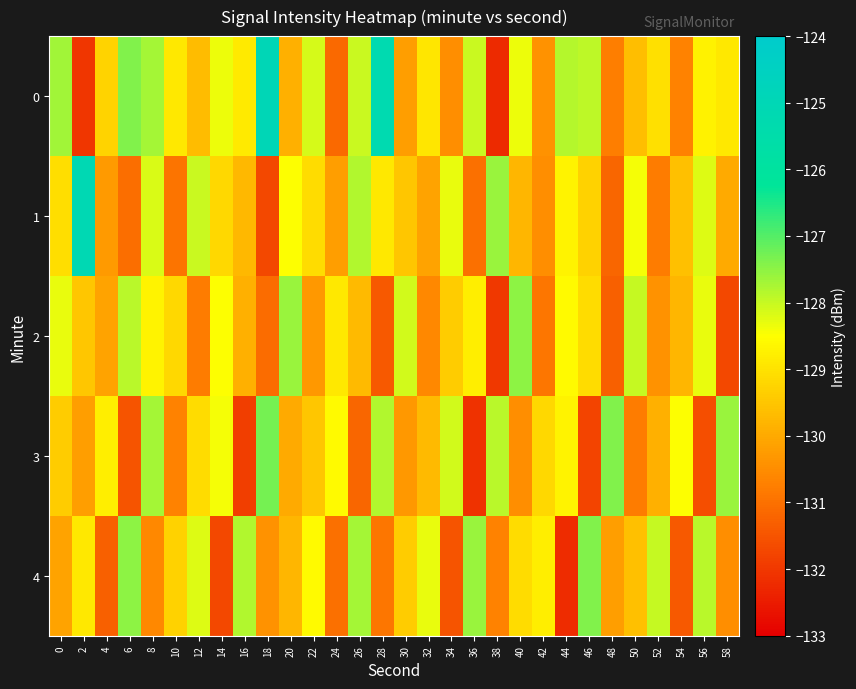

Reading left to right, what are all the values shown in this chart?

0: 0=-127.7	2=-132.0	4=-129.3	6=-127.4	8=-127.7	10=-128.9	12=-129.7	14=-128.3	16=-128.9	18=-125.0	20=-129.9	22=-128.1	24=-131.1	26=-128.0	28=-125.3	30=-130.2	32=-129.0	34=-130.5	36=-128.0	38=-132.3	40=-128.3	42=-130.4	44=-127.8	46=-127.9	48=-130.8	50=-129.6	52=-129.1	54=-130.7	56=-128.7	58=-128.9
1: 0=-129.1	2=-125.1	4=-130.3	6=-131.1	8=-128.2	10=-130.9	12=-128.0	14=-129.2	16=-129.7	18=-131.7	20=-128.5	22=-129.1	24=-130.2	26=-127.8	28=-128.9	30=-129.5	32=-130.1	34=-128.3	36=-131.0	38=-127.6	40=-129.8	42=-130.5	44=-128.7	46=-129.3	48=-131.2	50=-128.4	52=-130.8	54=-129.6	56=-128.2	58=-130.0
2: 0=-128.3	2=-129.5	4=-130.1	6=-127.9	8=-128.7	10=-129.2	12=-130.8	14=-128.5	16=-129.9	18=-131.1	20=-127.6	22=-130.3	24=-128.9	26=-129.7	28=-131.4	30=-128.1	32=-130.6	34=-129.4	36=-128.8	38=-132.0	40=-127.5	42=-130.9	44=-128.6	46=-129.1	48=-131.3	50=-128.0	52=-130.4	54=-129.8	56=-128.3	58=-131.7
3: 0=-129.4	2=-130.2	4=-128.8	6=-131.5	8=-127.7	10=-130.7	12=-129.1	14=-128.4	16=-131.9	18=-127.3	20=-130.0	22=-129.5	24=-128.6	26=-131.2	28=-127.8	30=-130.3	32=-129.7	34=-128.1	36=-132.1	38=-127.9	40=-130.5	42=-129.2	44=-128.7	46=-131.8	48=-127.4	50=-130.8	52=-129.9	54=-128.5	56=-131.6	58=-127.6
4: 0=-130.1	2=-128.9	4=-131.3	6=-127.5	8=-130.6	10=-129.3	12=-128.2	14=-131.7	16=-127.8	18=-130.4	20=-129.8	22=-128.6	24=-131.0	26=-127.7	28=-130.9	30=-129.4	32=-128.3	34=-131.5	36=-127.6	38=-130.7	40=-129.1	42=-128.8	44=-132.2	46=-127.4	48=-130.2	50=-129.6	52=-128.0	54=-131.4	56=-127.9	58=-130.5